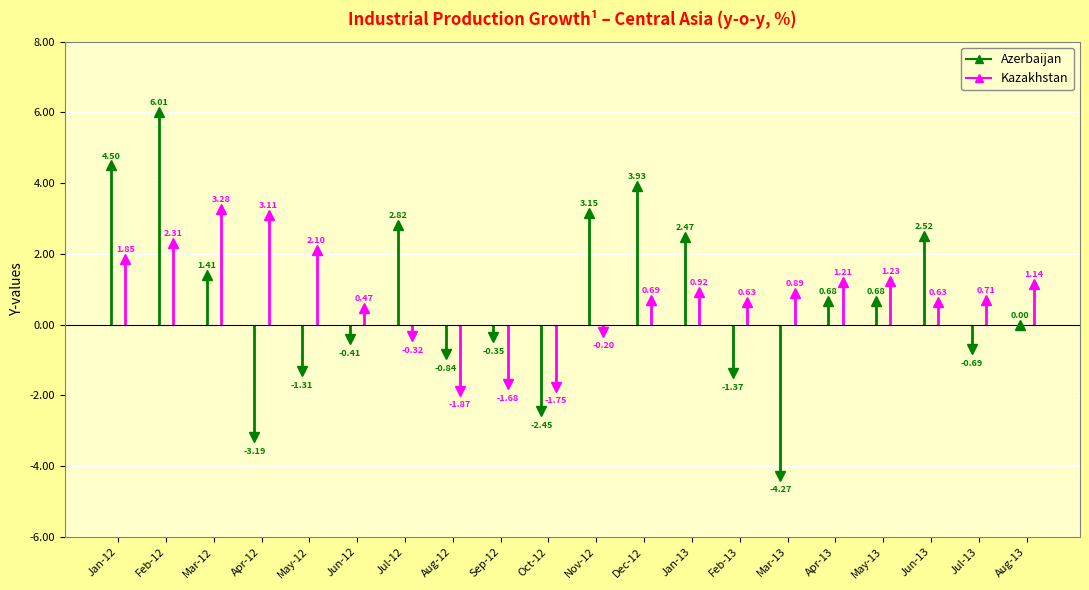

Reading left to right, transcribe all the data shown in this chart.

Azerbaijan: Jan-12=4.5	Feb-12=6.0	Mar-12=1.4	Apr-12=-3.2	May-12=-1.3	Jun-12=-0.4	Jul-12=2.8	Aug-12=-0.8	Sep-12=-0.3	Oct-12=-2.5	Nov-12=3.1	Dec-12=3.9	Jan-13=2.5	Feb-13=-1.4	Mar-13=-4.3	Apr-13=0.7	May-13=0.7	Jun-13=2.5	Jul-13=-0.7	Aug-13=0.0
Kazakhstan: Jan-12=1.9	Feb-12=2.3	Mar-12=3.3	Apr-12=3.1	May-12=2.1	Jun-12=0.5	Jul-12=-0.3	Aug-12=-1.9	Sep-12=-1.7	Oct-12=-1.8	Nov-12=-0.2	Dec-12=0.7	Jan-13=0.9	Feb-13=0.6	Mar-13=0.9	Apr-13=1.2	May-13=1.2	Jun-13=0.6	Jul-13=0.7	Aug-13=1.1